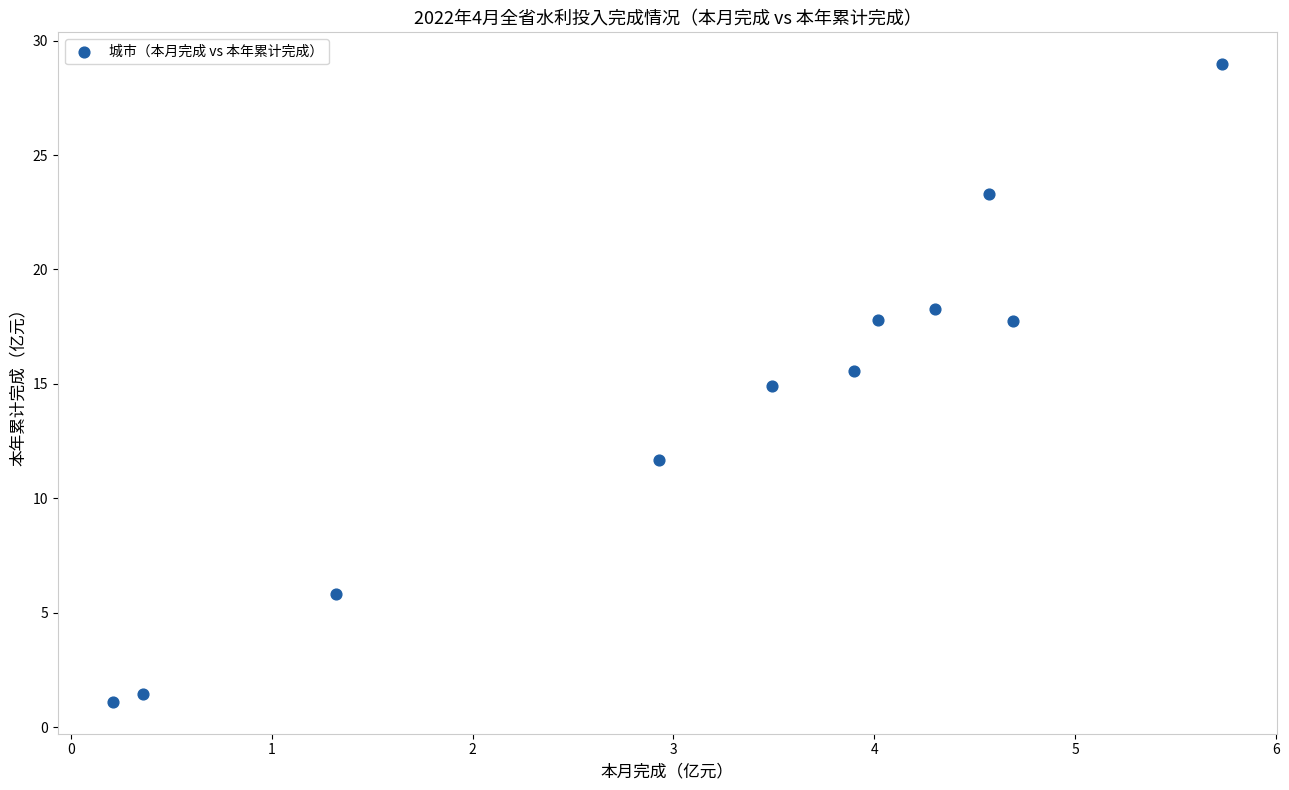

What is the range of Y values (max minus min)?

27.9